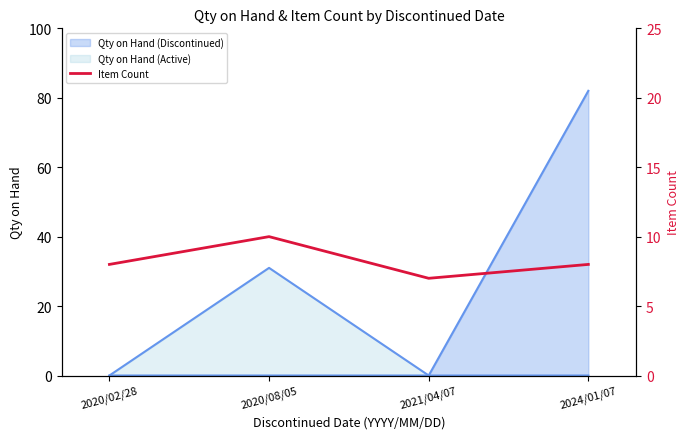

What is the label of the 4th point from the left?

2024/01/07